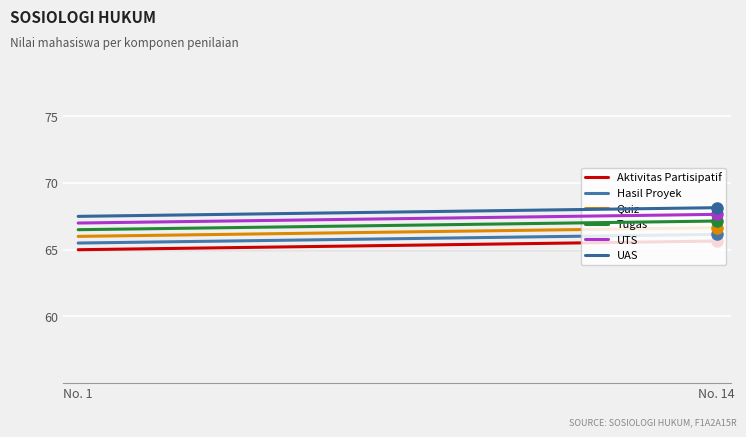

What is the difference between the maximum and minimum values in the UAS series?

0.7